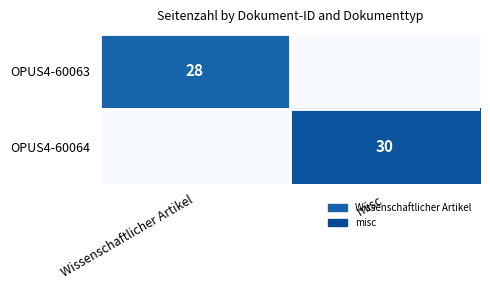

The value of OPUS4-60063 at Wissenschaftlicher Artikel is 28. True or false?

True